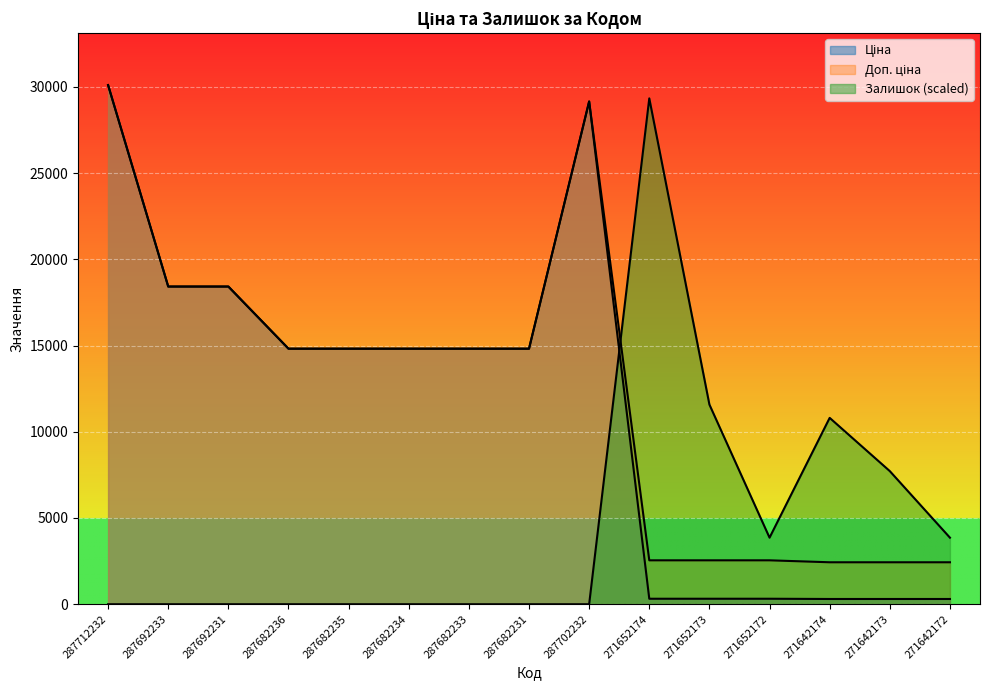

Between 287682235 and 287682234, which series saw the biggest shift?

Ціна